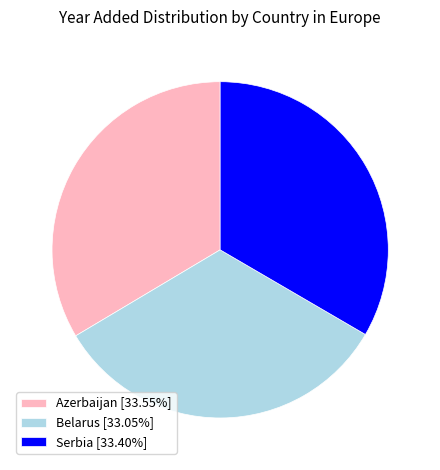

Does Belarus represent more than half of the total?

No